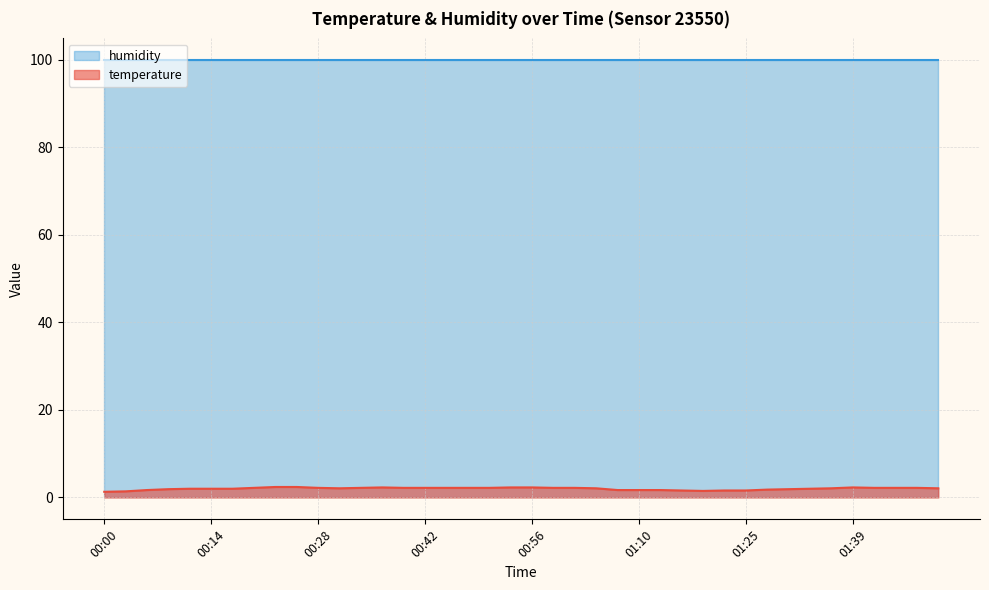

Which has a higher value, 01:42 or 01:25?

01:42